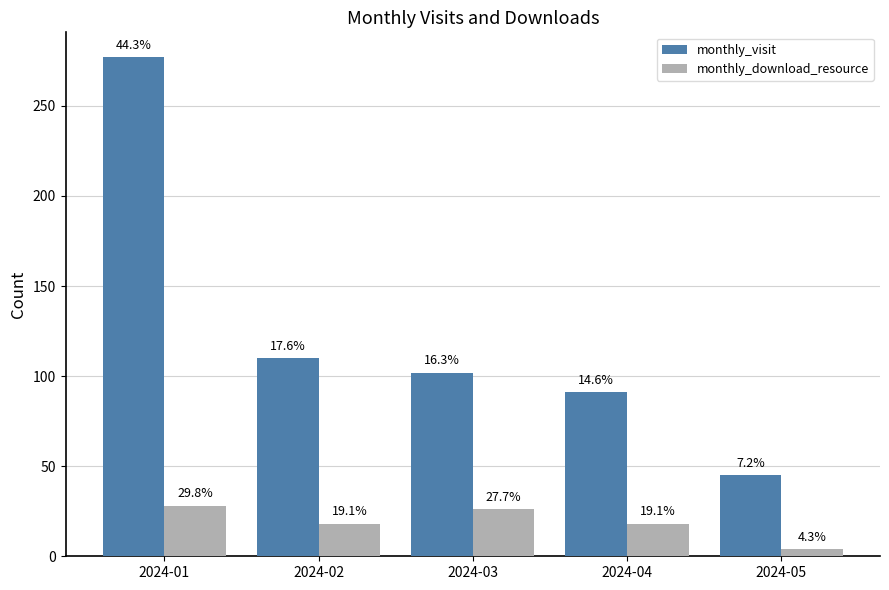

What is the lowest value of the monthly_download_resource series?

4